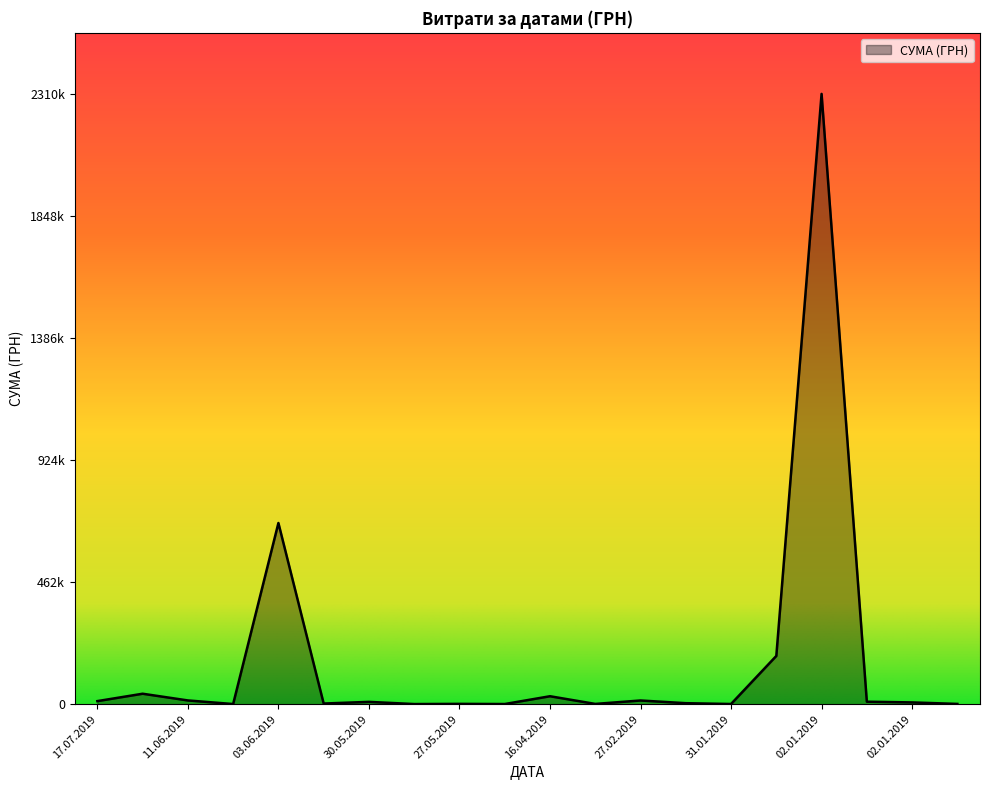

True or false: the data has more than 2 interior local peaks.

True